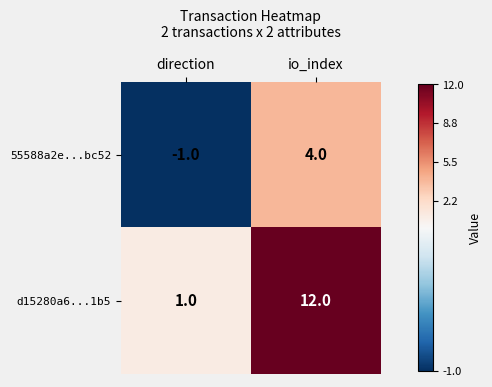

Reading left to right, what are all the values shown in this chart?

55588a2e...bc52: direction=-1	io_index=4
d15280a6...1b5: direction=1	io_index=12